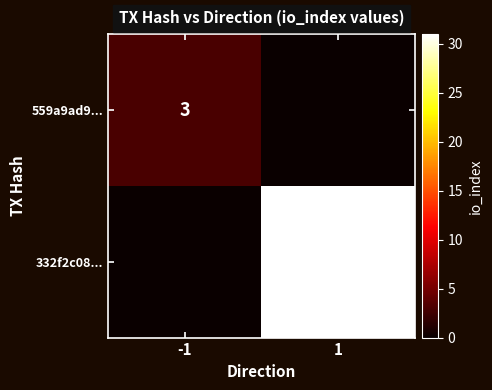

True or false: 332f2c08... has a value of 14 at 1.

False